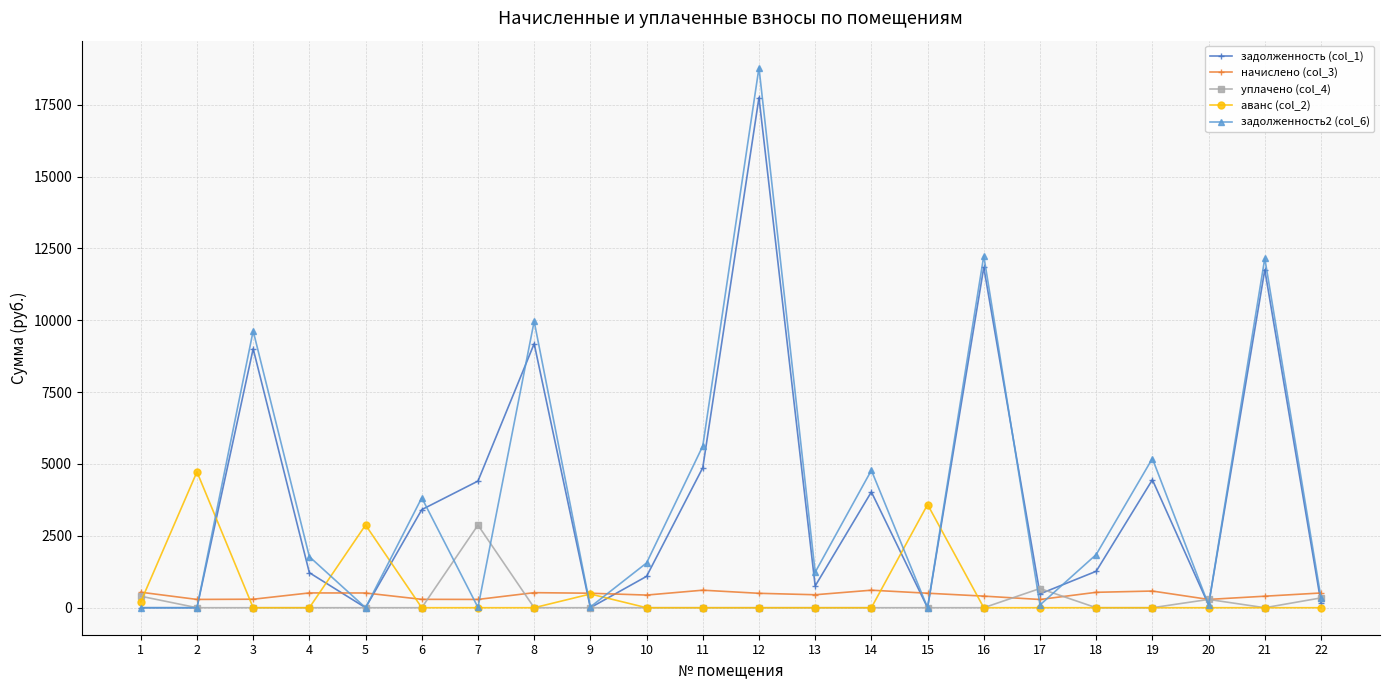

True or false: уплачено (col_4) has more than 1 interior local peaks.

True